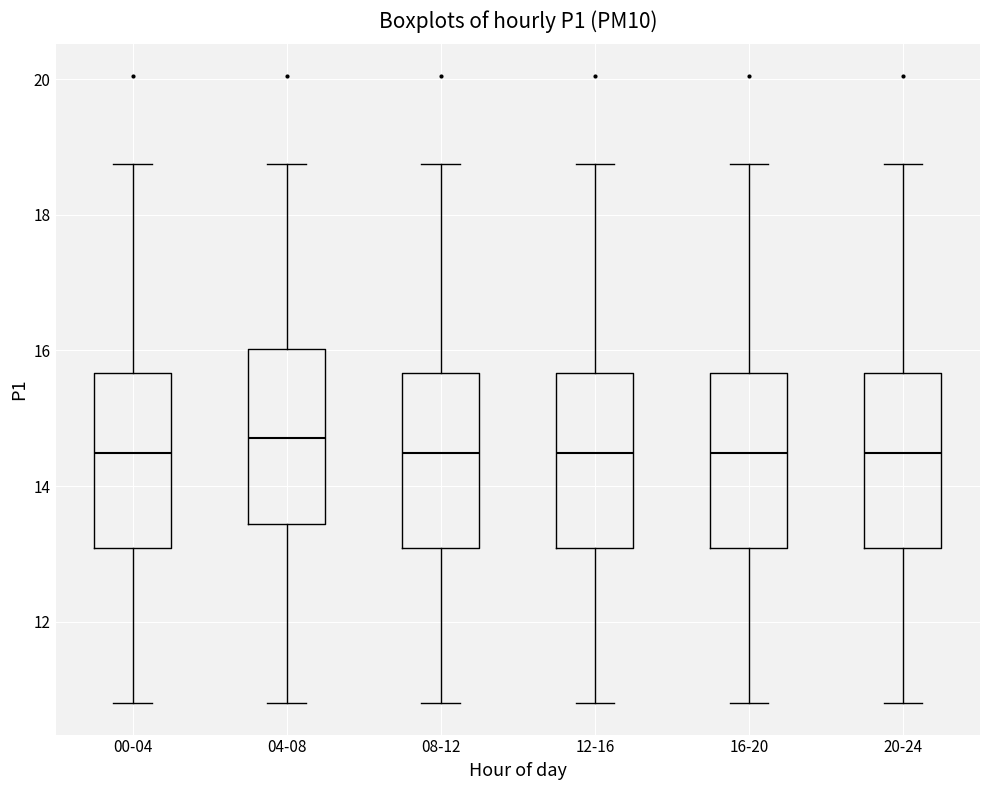

Reading left to right, transcribe this box plot: for each box, give where its median line is, the range the box spans, and where its two whiskers end, as read against the y-axis. The values are not printed on the chart, so give them approximately, as read against the axis.

00-04: median 14.4, box 13.0 to 15.6, whiskers 10.8 to 18.8
04-08: median 14.8, box 13.4 to 16.0, whiskers 10.8 to 18.8
08-12: median 14.4, box 13.0 to 15.6, whiskers 10.8 to 18.8
12-16: median 14.4, box 13.0 to 15.6, whiskers 10.8 to 18.8
16-20: median 14.4, box 13.0 to 15.6, whiskers 10.8 to 18.8
20-24: median 14.4, box 13.0 to 15.6, whiskers 10.8 to 18.8